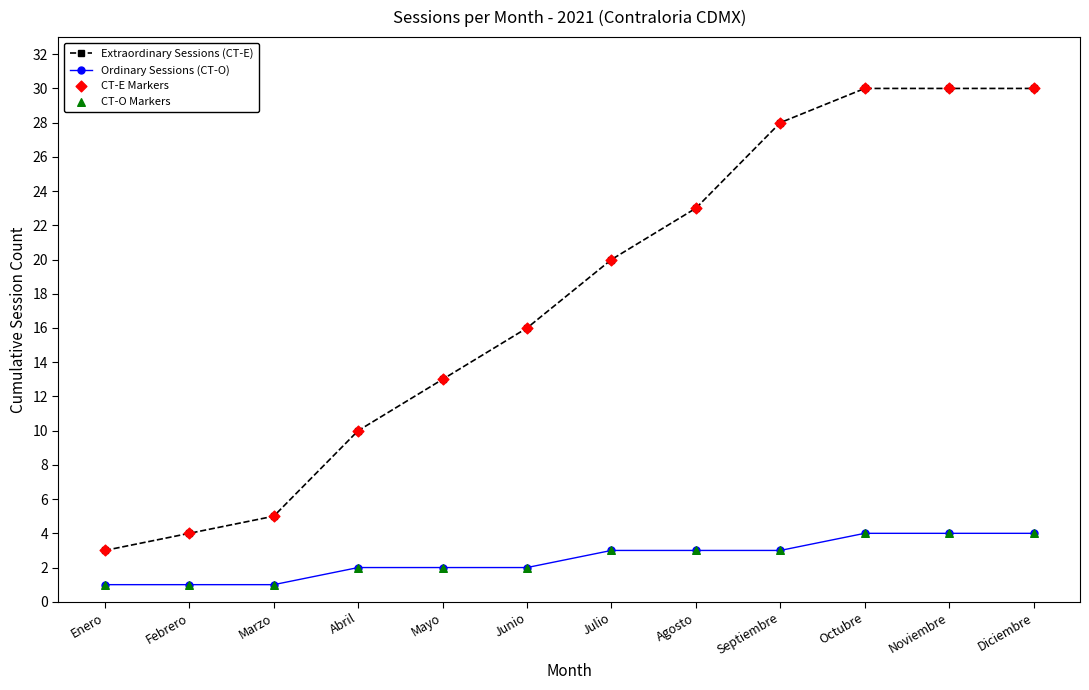

What is the total value across all series at Junio?

18